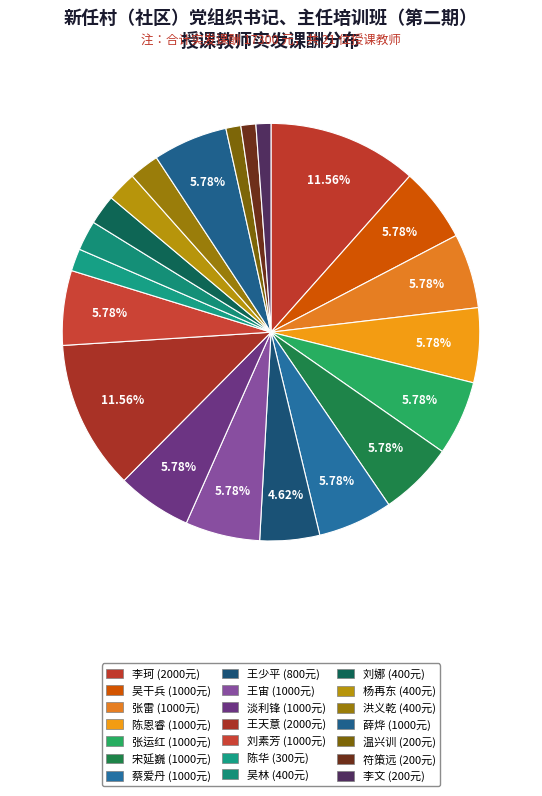

How many segments does this pie chart have?

21